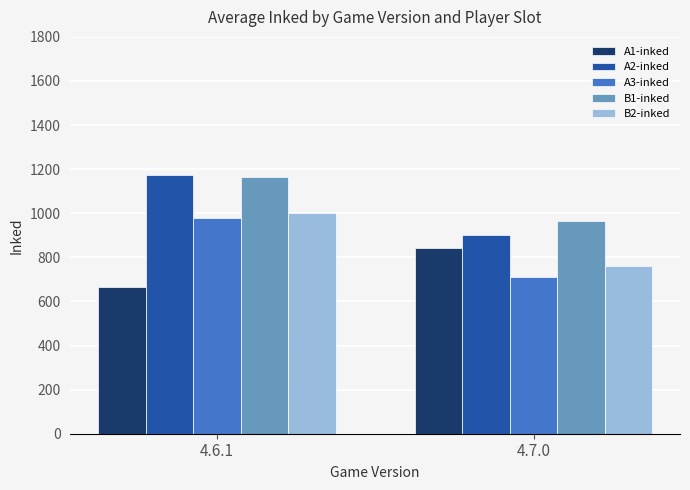

Reading right to left, list all the values displayed in this chart.

A1-inked: 843	666
A2-inked: 900	1173
A3-inked: 712	980
B1-inked: 964	1166
B2-inked: 761	1001